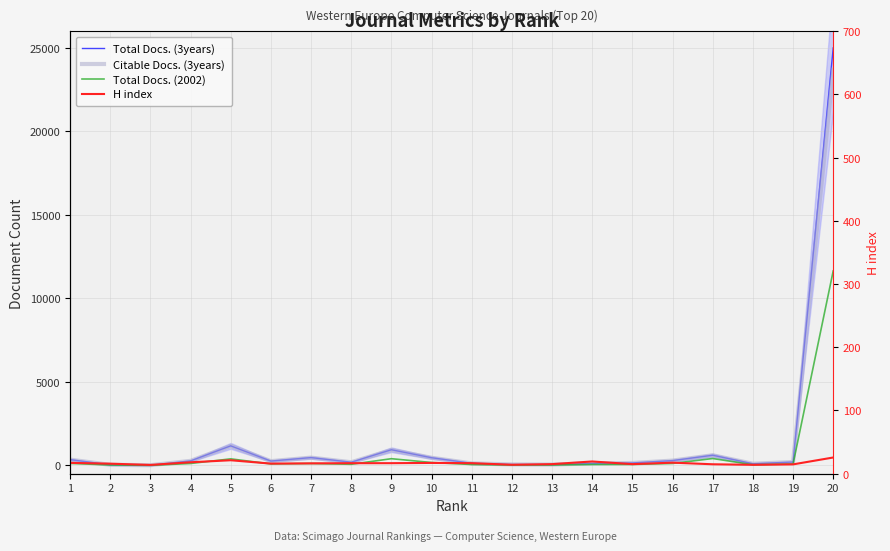

Is it true that Total Docs. (2002) equals 18 at 12?

True